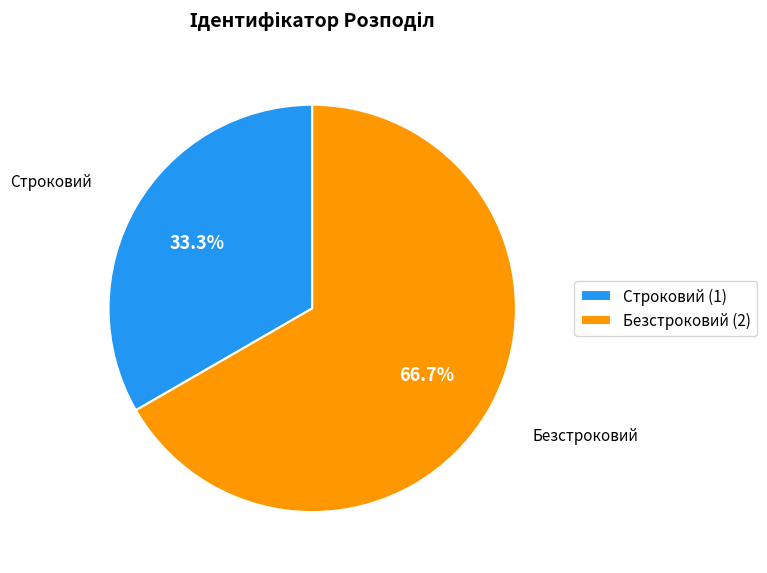

How many segments does this pie chart have?

2